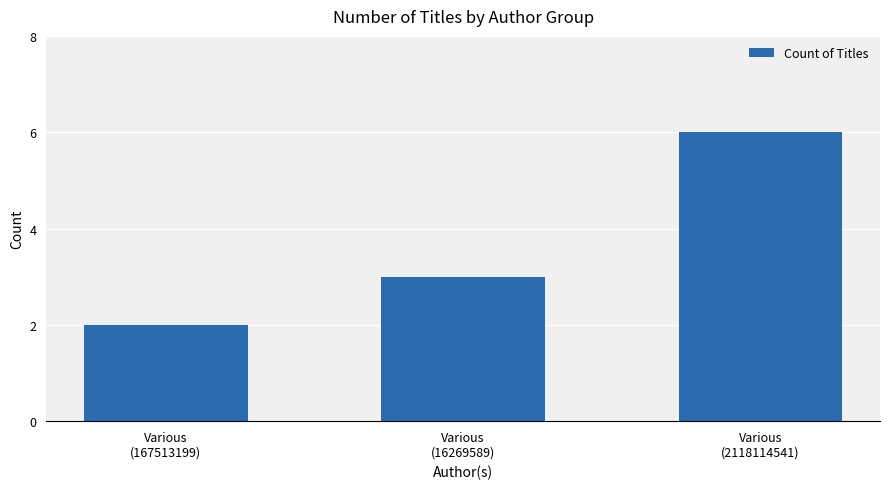

Rank the categories by value from lowest to highest.

Various
(167513199), Various
(16269589), Various
(2118114541)